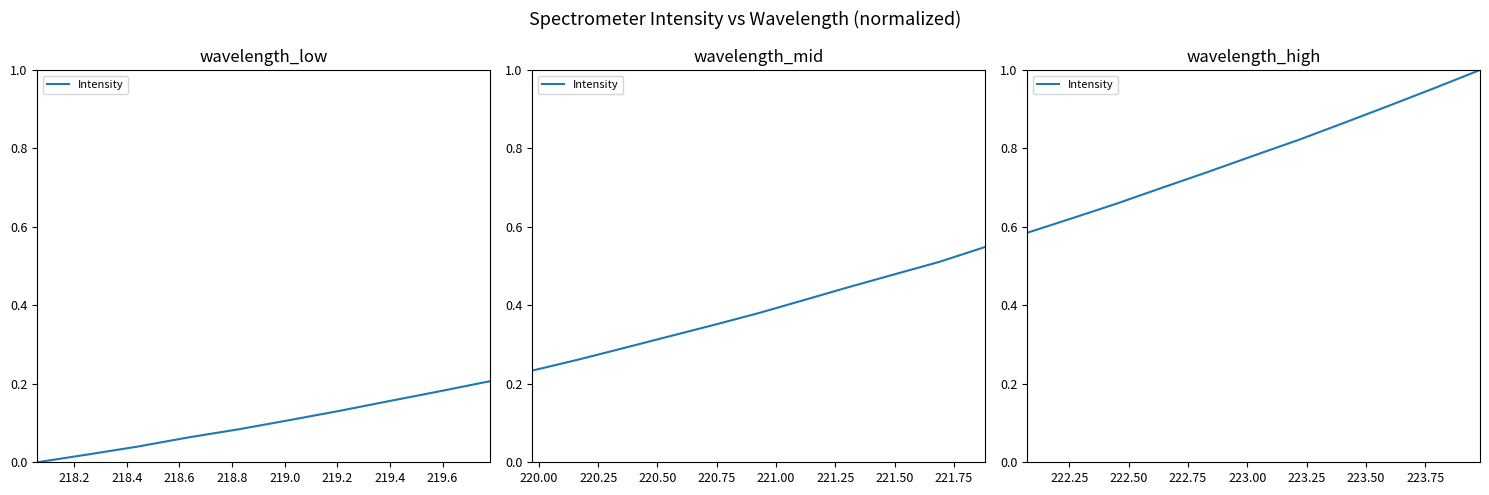

The chart shows a value of 0.2 at 219.0. True or false?

False